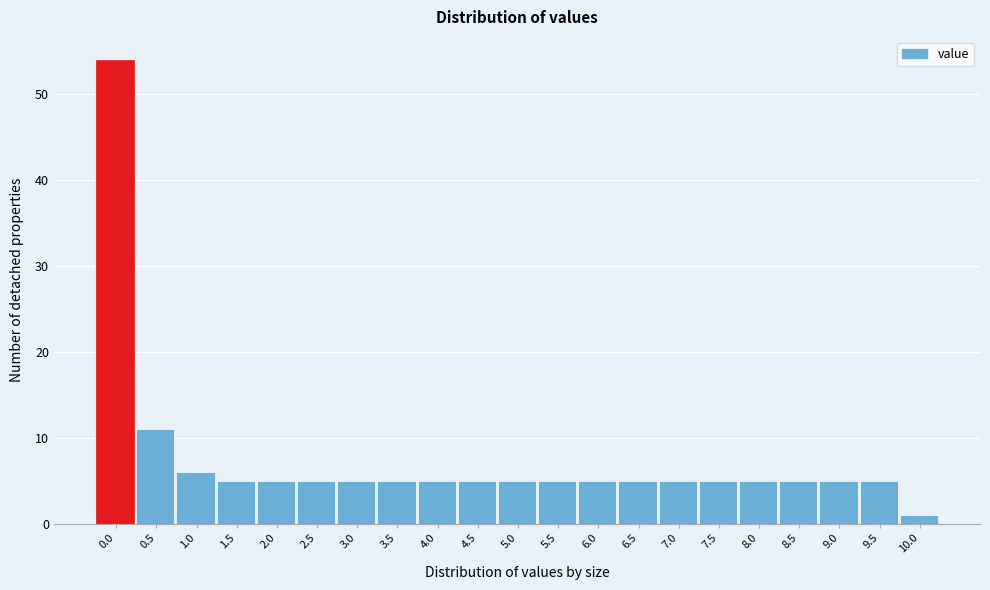

Reading right to left, what are all the values shown in this chart?

1	5	5	5	5	5	5	5	5	5	5	5	5	5	5	5	5	5	6	11	54